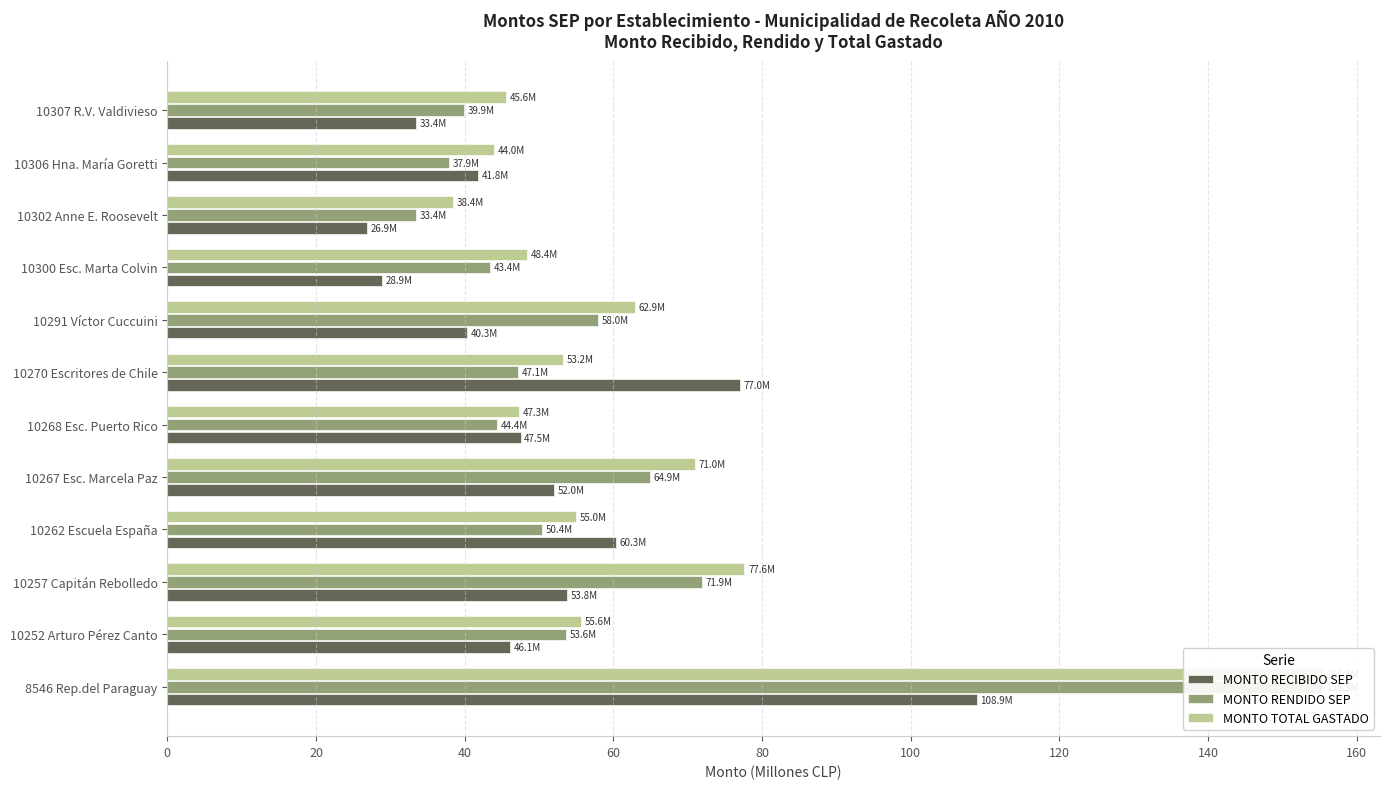

What are all the series names shown in the legend?

MONTO RECIBIDO SEP, MONTO RENDIDO SEP, MONTO TOTAL GASTADO